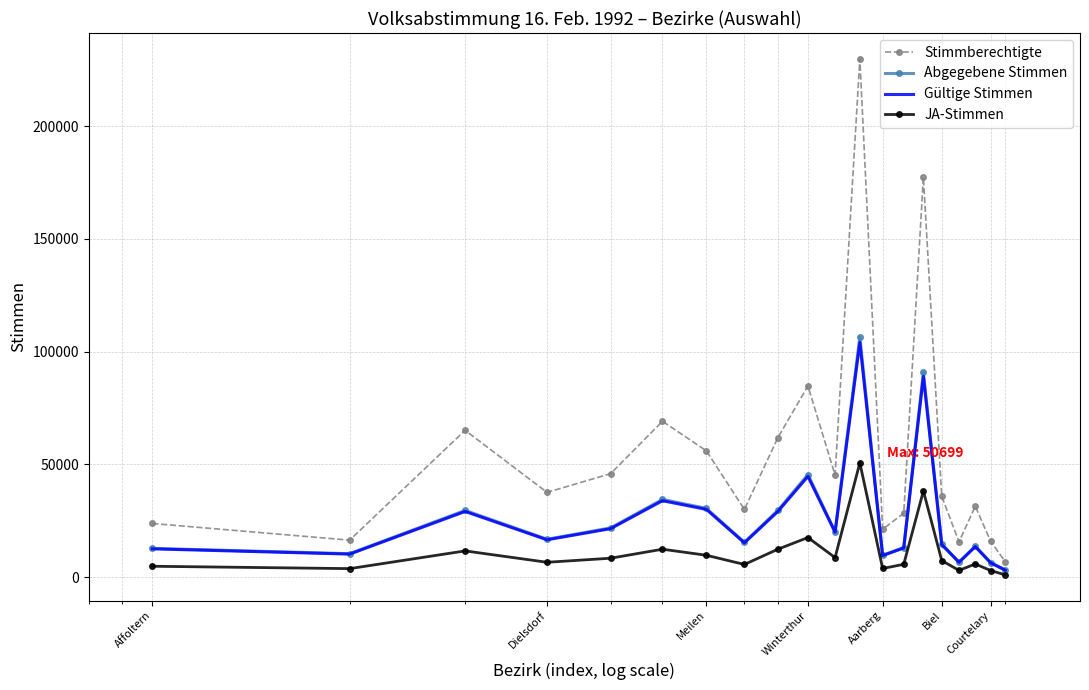

Which series has the widest spread of values?

Stimmberechtigte